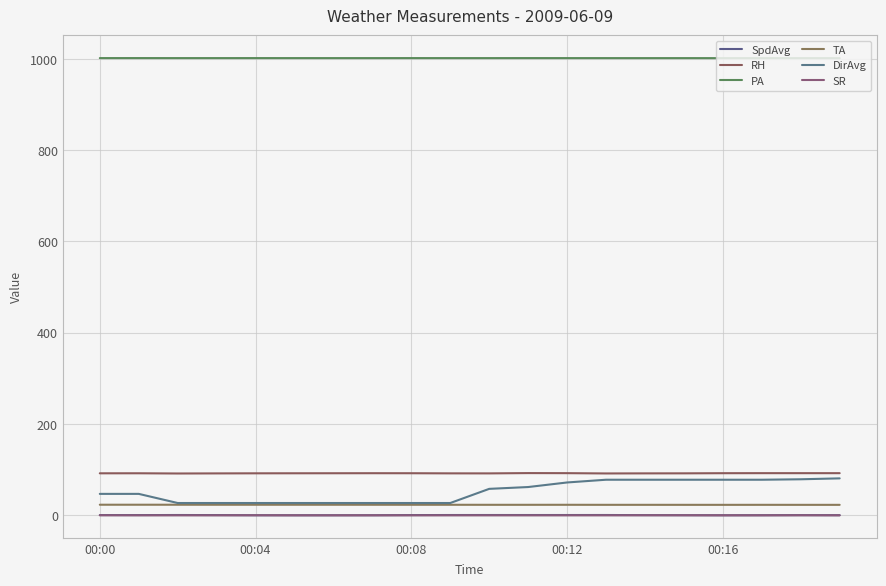

True or false: PA and TA intersect in this chart.

False